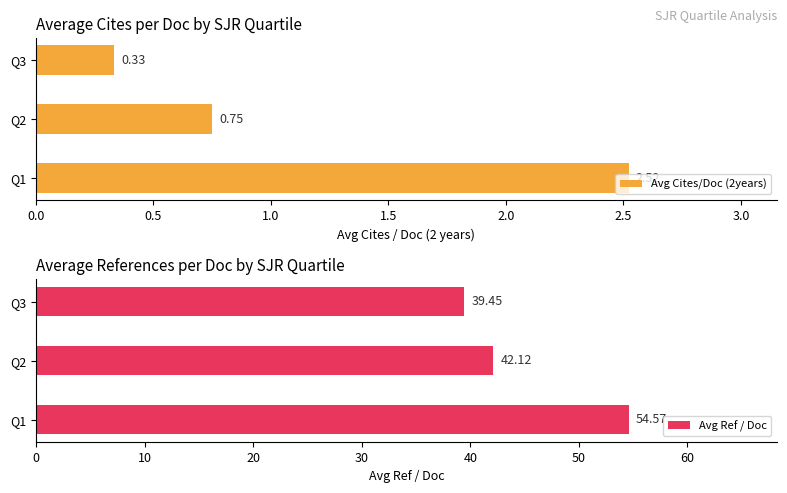

Reading right to left, what are all the values shown in this chart?

Avg Cites/Doc (2years): 1.0=0.3	0.5=0.7	0.0=2.5
Avg Ref / Doc: 1.0=39.5	0.5=42.1	0.0=54.6